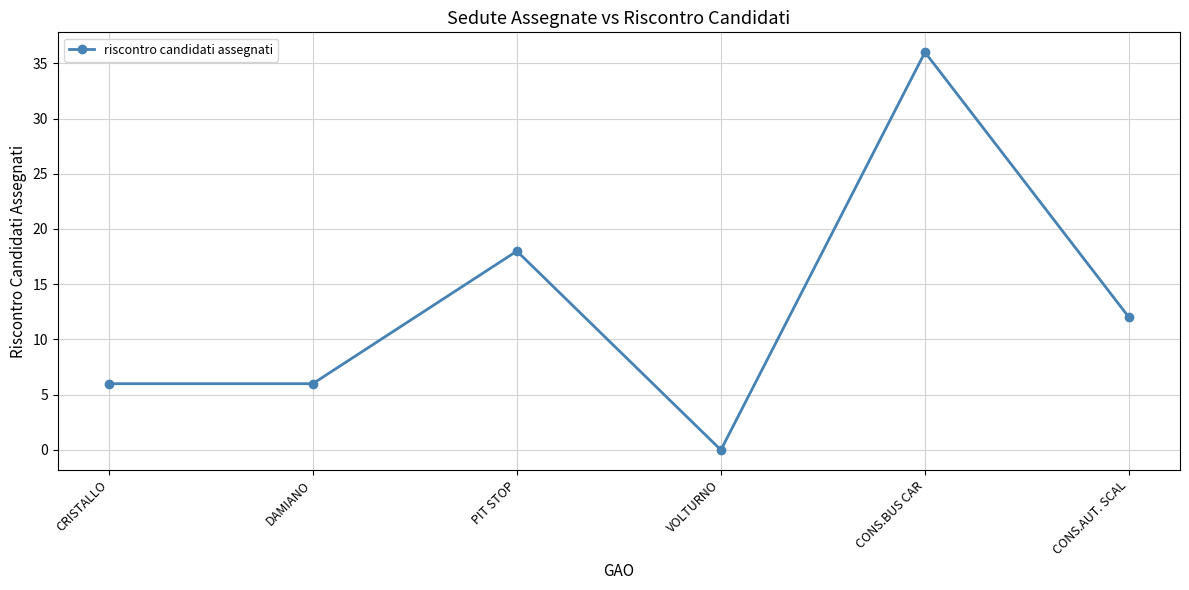

The value at CONS.AUT. SCAL is 7. True or false?

False